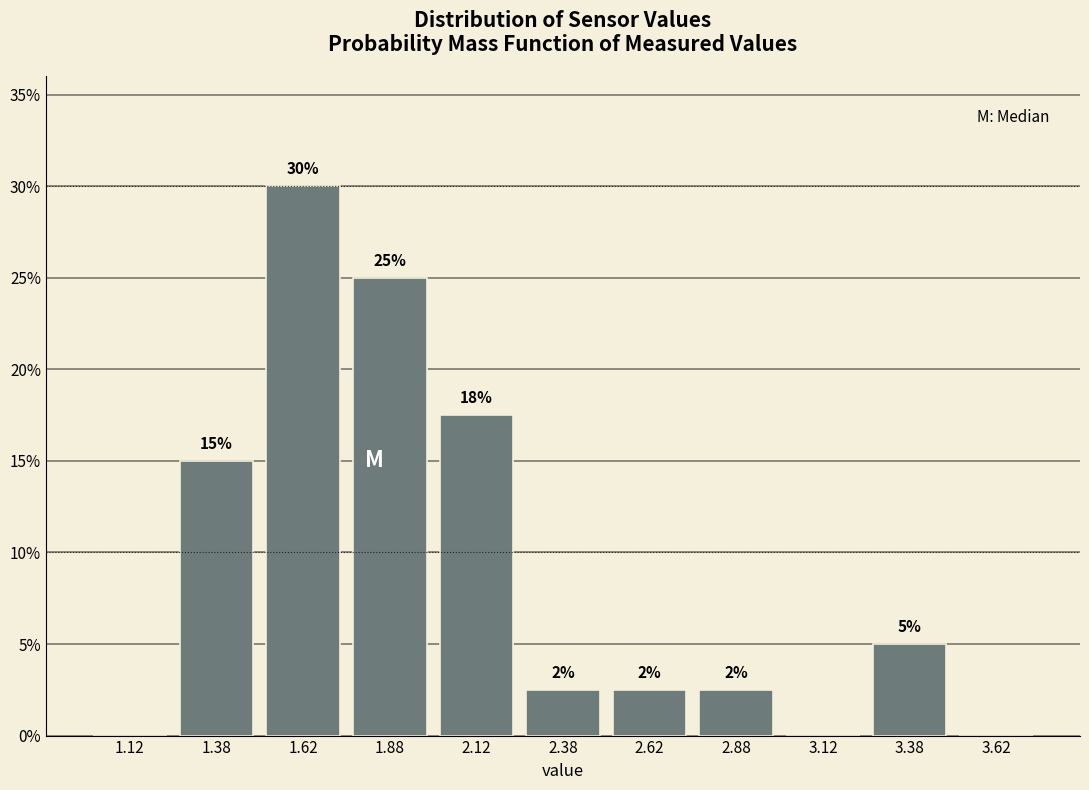

Which range on the x-axis has the tallest bar?

1.50 to 1.75